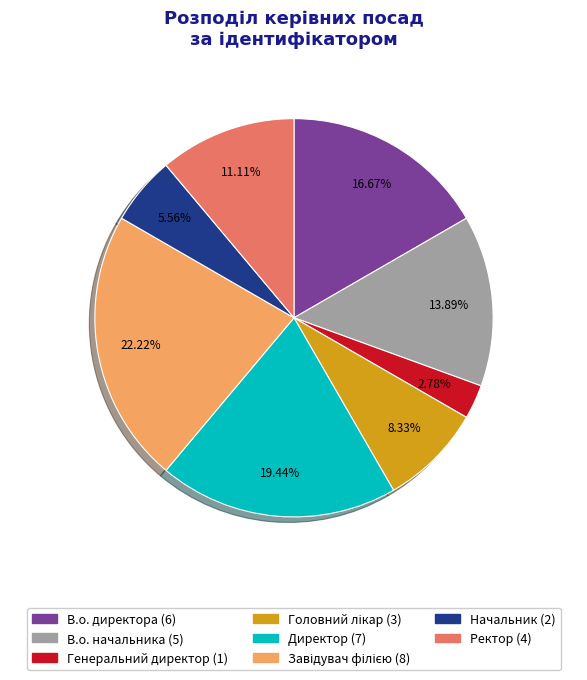

How many slices are in this pie chart?

8